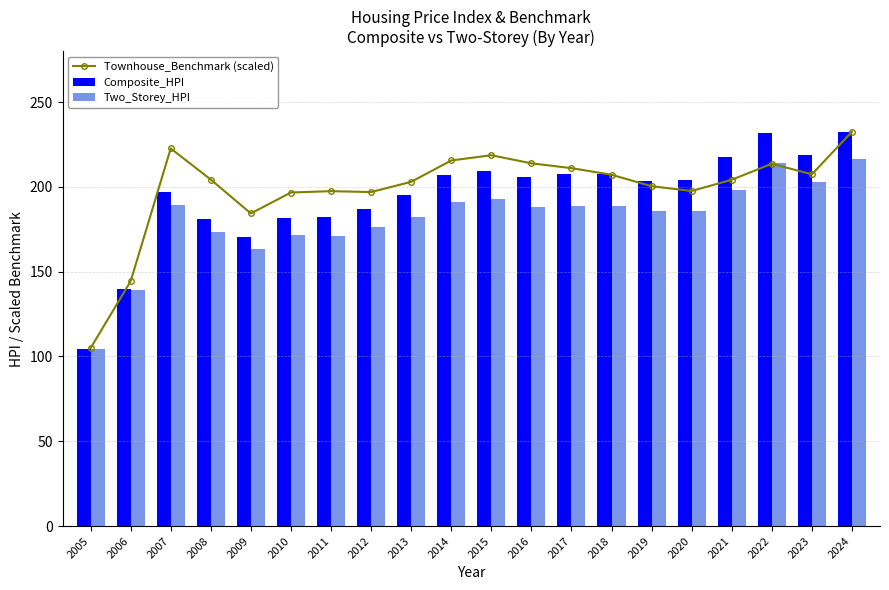

How many distinct data groups are displayed?

3